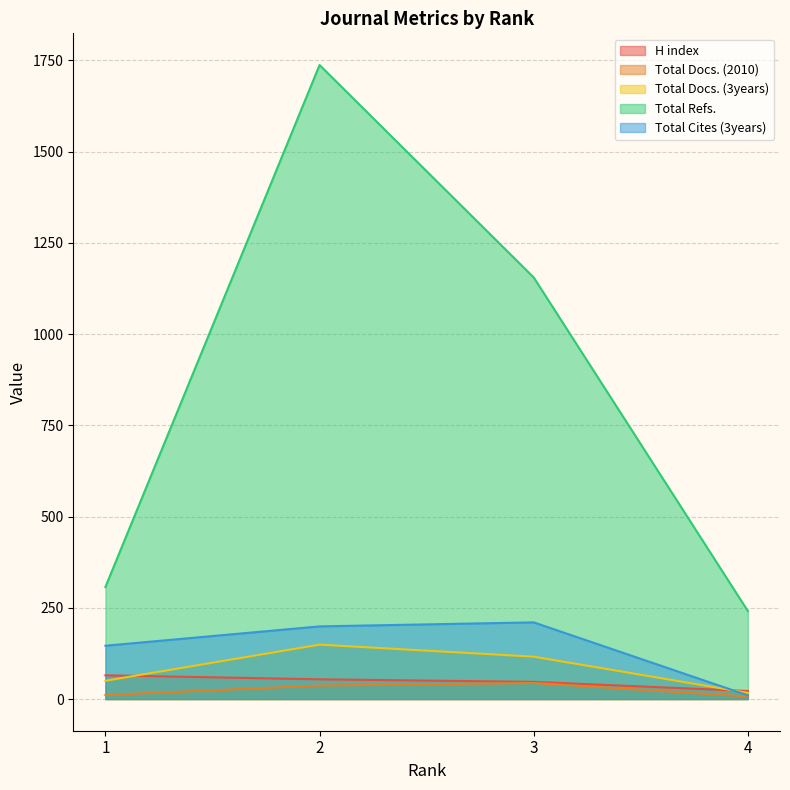

Count the number of data series in this chart.

5